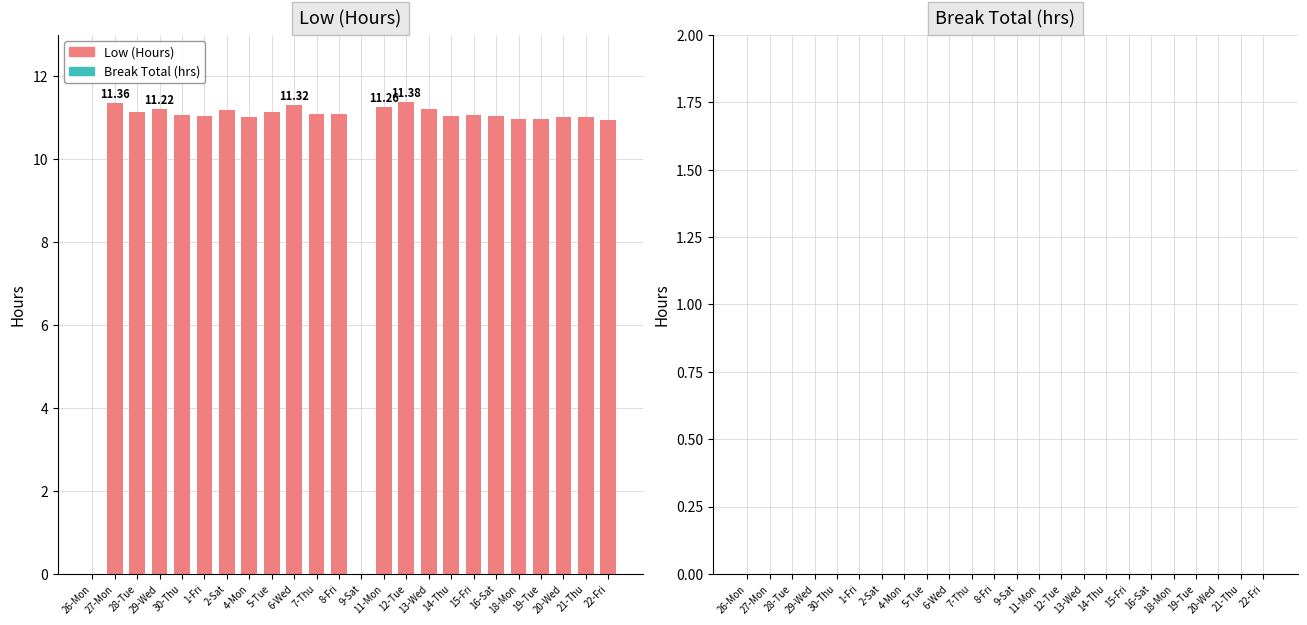

What is the sum of the values at 9-Sat and 1-Fri?

11.0